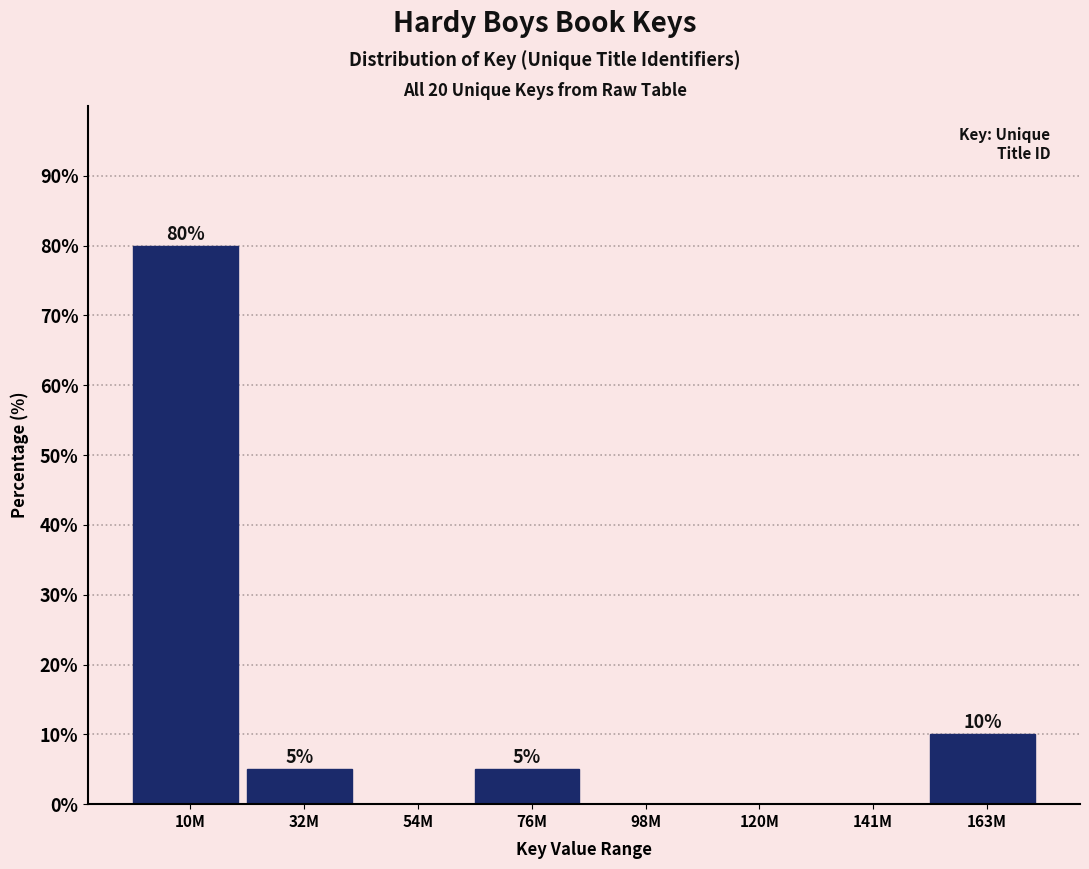

Reading right to left, list all the values displayed in this chart.

163M=10	141M=0	120M=0	98M=0	76M=5	54M=0	32M=5	10M=80